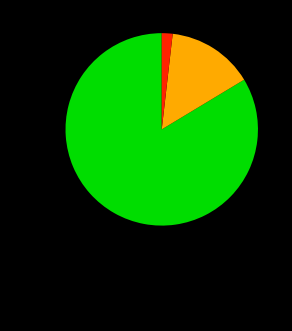

Is there any slice that represents more than half of the pie?

Yes